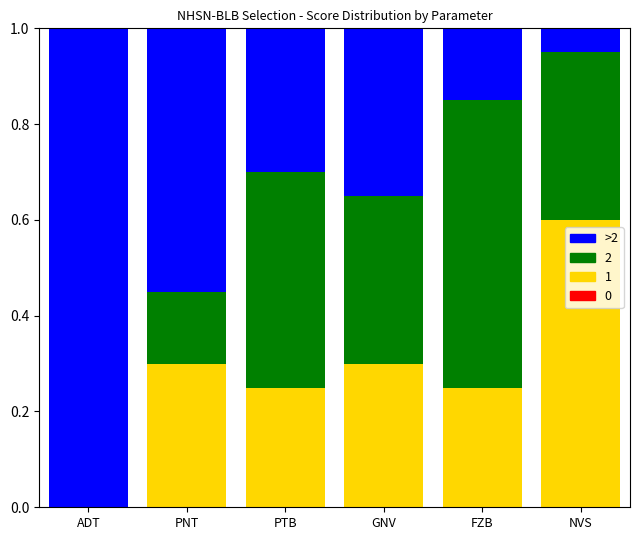

What is the total value across all series at GNV?

1.0